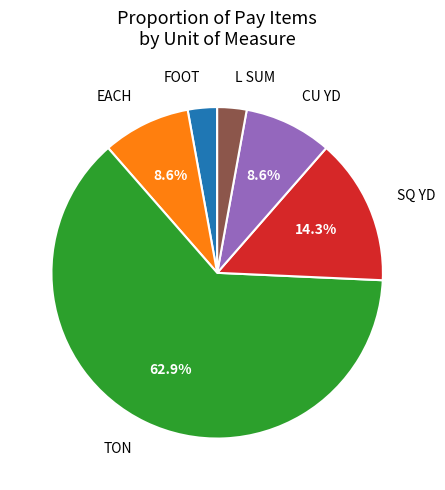

What percentage do TON and EACH together represent?

71.4%